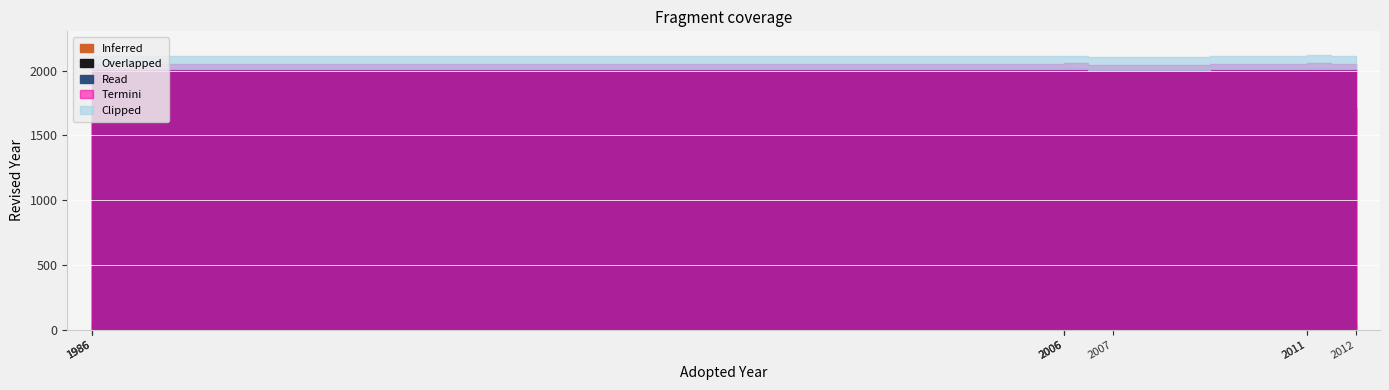

What is the difference between the maximum and second lowest values?

10